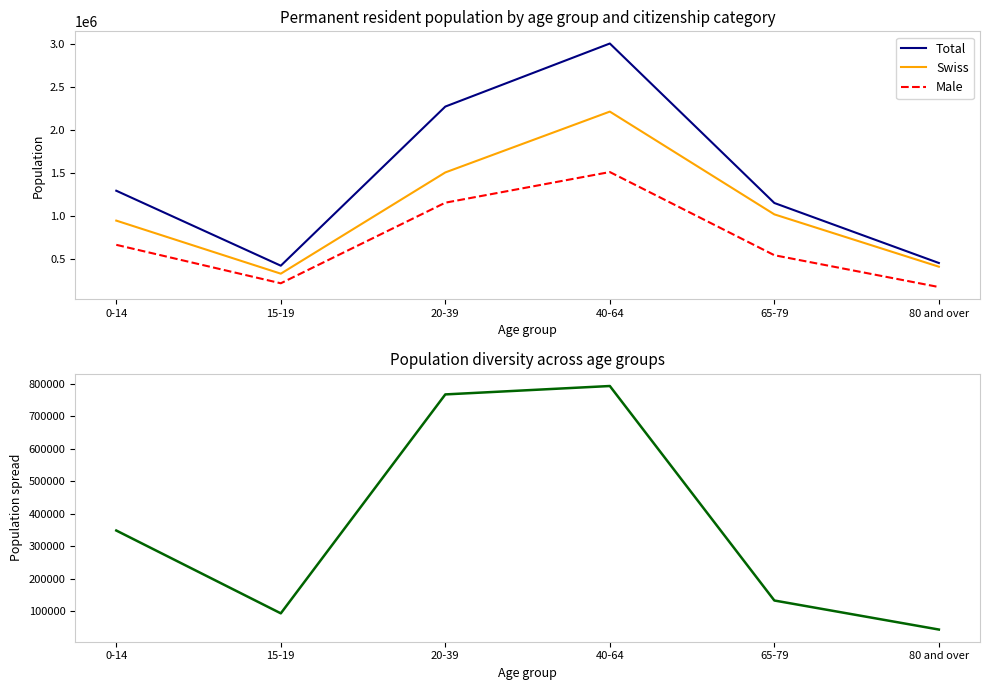

How many data points in Swiss are less than 1019708?

3